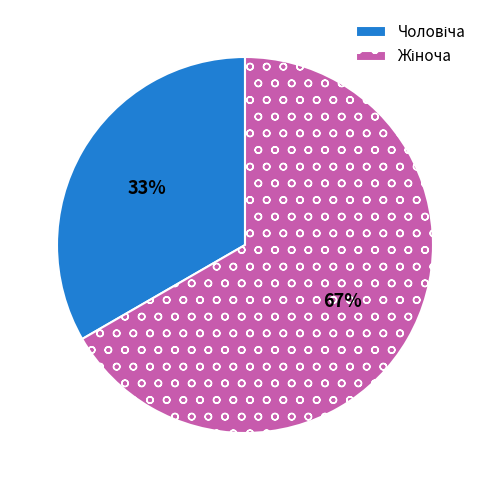

To the nearest percent, what is the average slice percentage?

50%